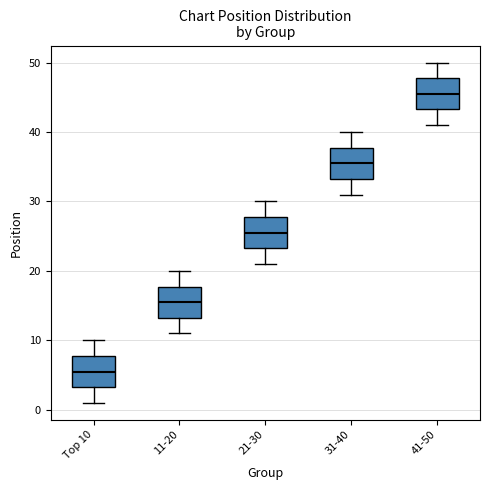

Reading left to right, transcribe this box plot: for each box, give where its median line is, the range the box spans, and where its two whiskers end, as read against the y-axis. The values are not printed on the chart, so give them approximately, as read against the axis.

Top 10: median 6, box 3 to 8, whiskers 1 to 10
11-20: median 16, box 13 to 18, whiskers 11 to 20
21-30: median 26, box 23 to 28, whiskers 21 to 30
31-40: median 36, box 33 to 38, whiskers 31 to 40
41-50: median 46, box 43 to 48, whiskers 41 to 50